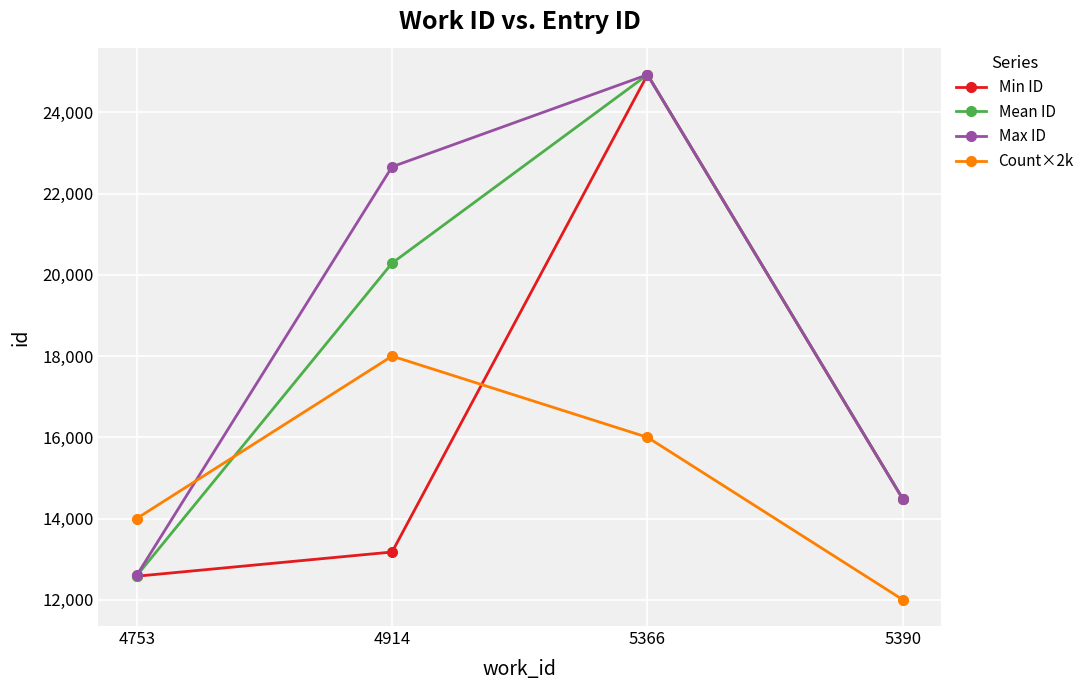

How many lines are shown in the chart?

4